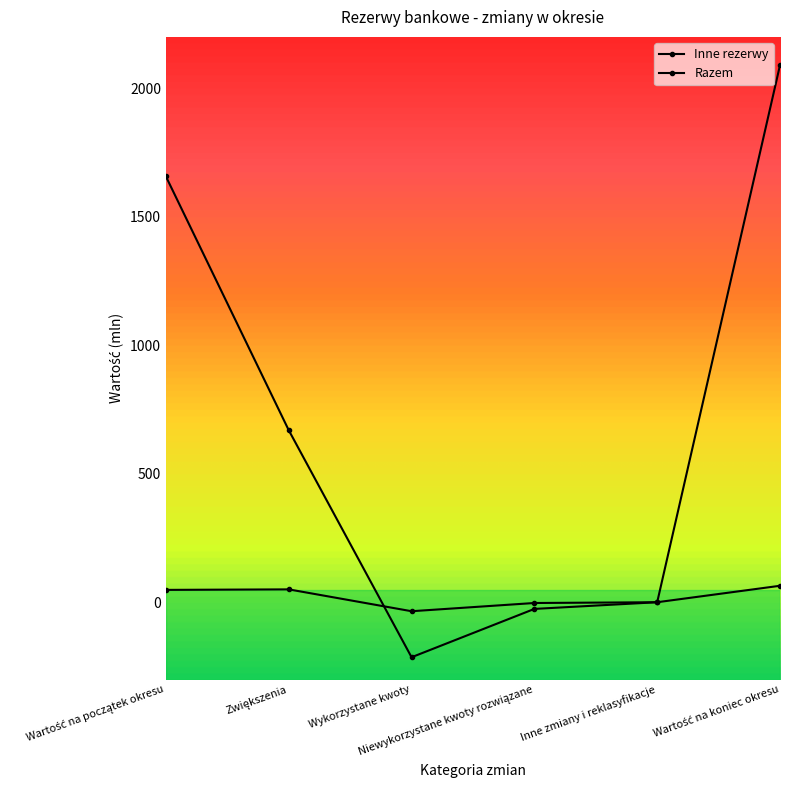

Reading left to right, transcribe all the data shown in this chart.

Inne rezerwy: Wartość na początek okresu=49	Zwiększenia=51	Wykorzystane kwoty=-34	Niewykorzystane kwoty rozwiązane=-2	Inne zmiany i reklasyfikacje=1	Wartość na koniec okresu=65
Razem: Wartość na początek okresu=1657	Zwiększenia=670	Wykorzystane kwoty=-213	Niewykorzystane kwoty rozwiązane=-25	Inne zmiany i reklasyfikacje=1	Wartość na koniec okresu=2090